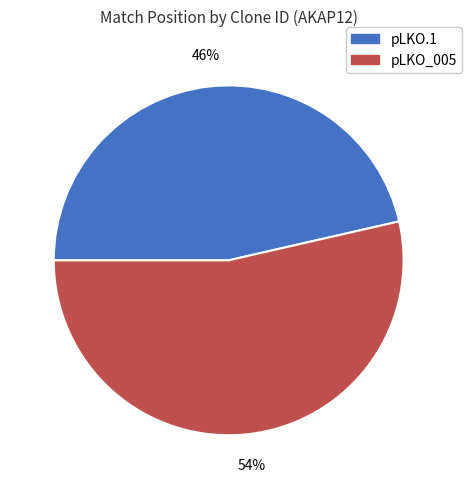

Is there any slice that represents more than half of the pie?

Yes